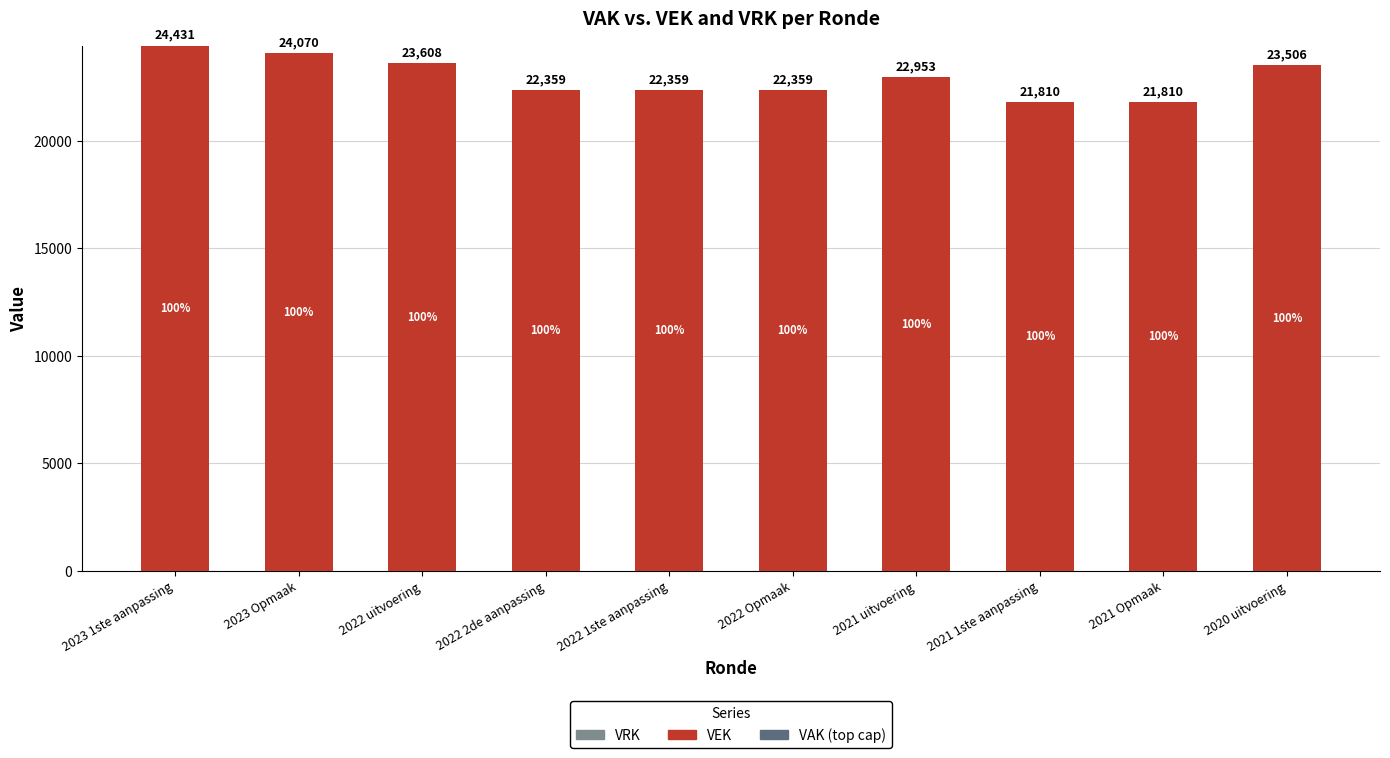

What is the label of the 4th bar from the right?

2021 uitvoering